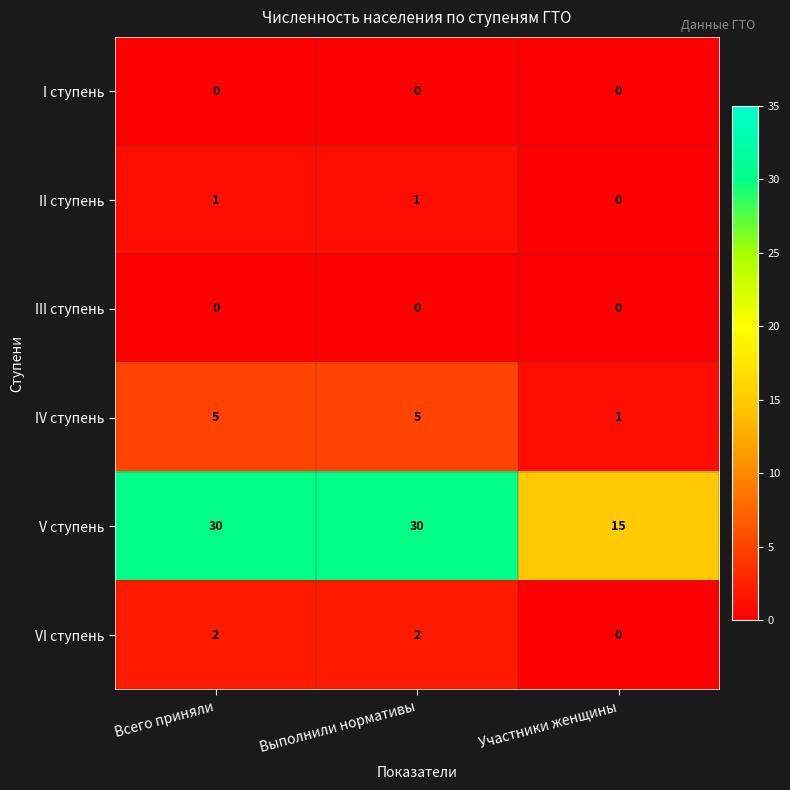

At how many categories does at least one series exceed 22?

2